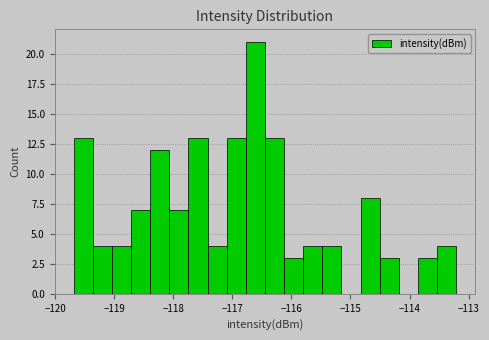

Read against the x-axis, roughly where is the centre of the tallest bar?

-116.6